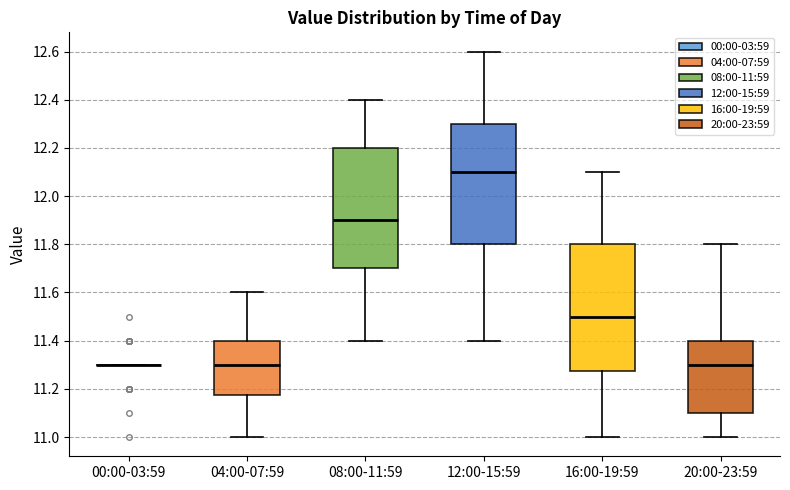

Where does the upper whisker of the box for 08:00-11:59 end on the y-axis? The values are not printed on the chart, so give them approximately, as read against the axis.

12.40